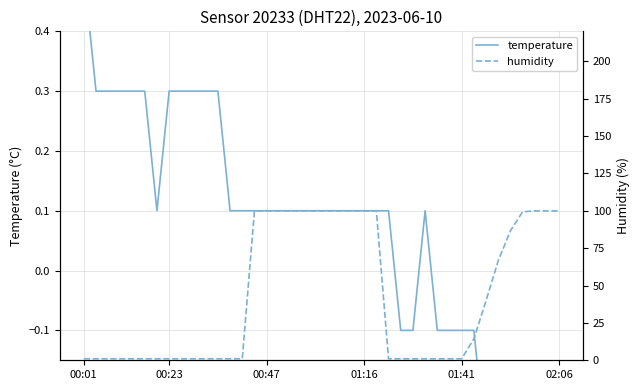

Reading left to right, extract all data points from this chart.

temperature: 0.5	0.3	0.3	0.3	0.3	0.3	0.1	0.3	0.3	0.3	0.3	0.3	0.1	0.1	0.1	0.1	0.1	0.1	0.1	0.1	0.1	0.1	0.1	0.1	0.1	0.1	-0.1	-0.1	0.1	-0.1	-0.1	-0.1	-0.1	-0.3	-0.3	-0.3	-0.3	-0.5	-0.5	-0.5
humidity: 1.0	1.0	1.0	1.0	1.0	1.0	1.0	1.0	1.0	1.0	1.0	1.0	1.0	1.0	99.9	99.9	99.9	99.9	99.9	99.9	99.9	99.9	99.9	99.9	99.9	1.0	1.0	1.0	1.0	1.0	1.0	1.0	14.3	39.9	66.6	86.6	99.3	99.9	99.9	99.9